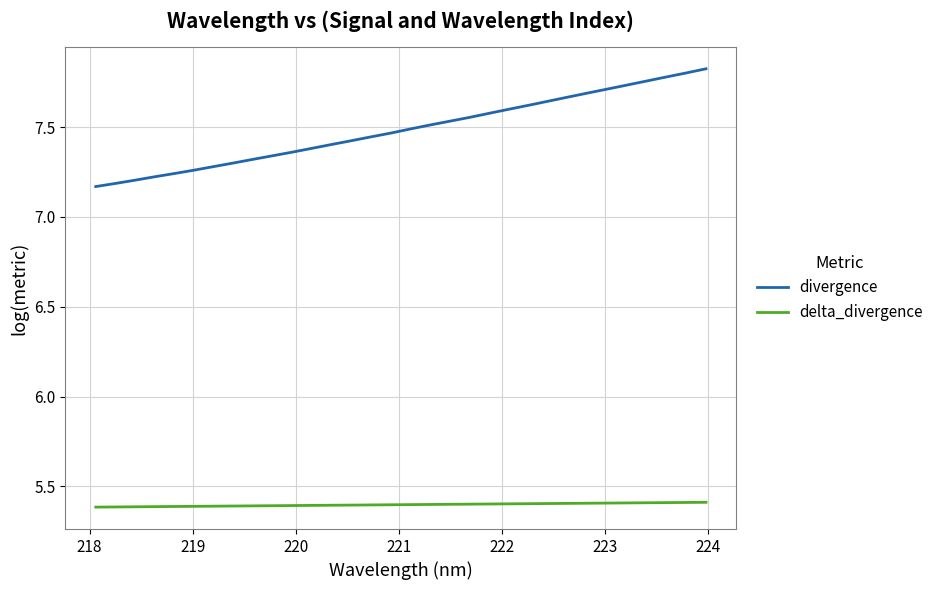

What is the minimum value for delta_divergence?

5.4